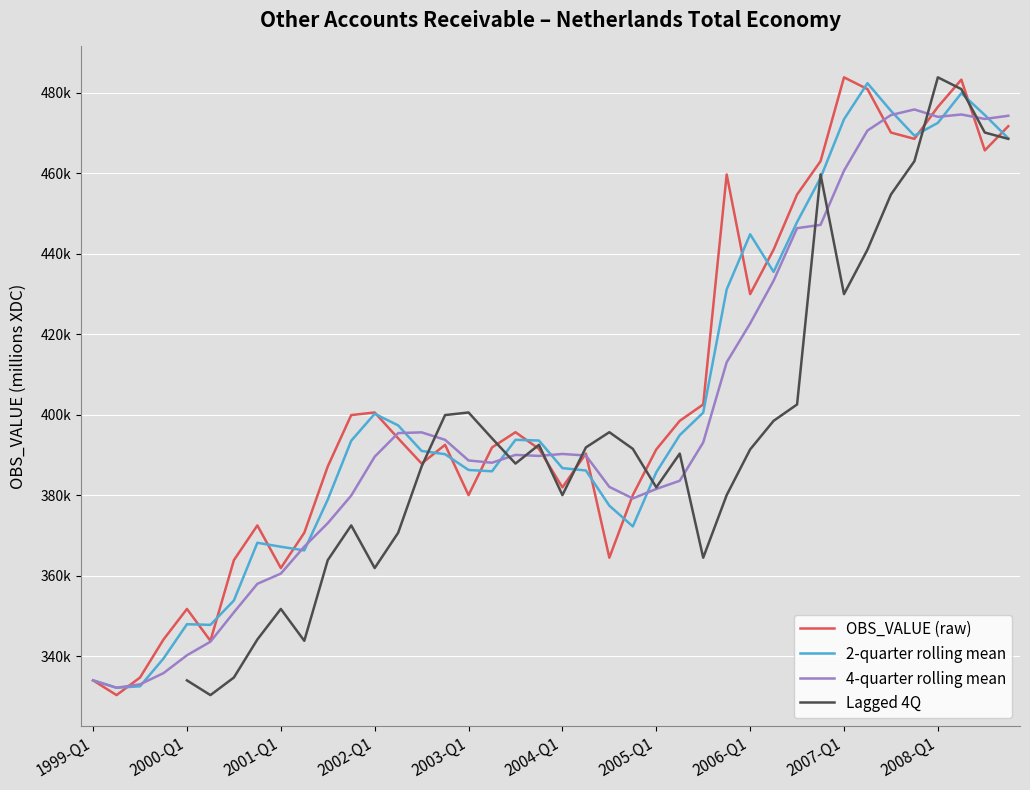

Which series has the largest range (max minus min)?

OBS_VALUE (raw)